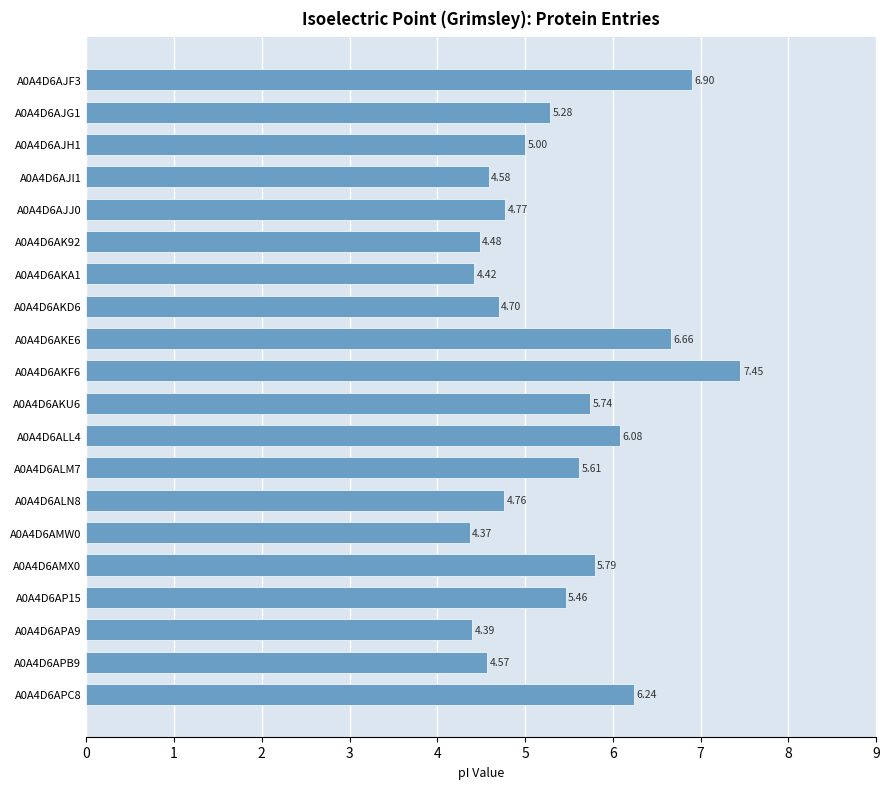

List the labels in order of value, largest first.

A0A4D6AKF6, A0A4D6AJF3, A0A4D6AKE6, A0A4D6APC8, A0A4D6ALL4, A0A4D6AMX0, A0A4D6AKU6, A0A4D6ALM7, A0A4D6AP15, A0A4D6AJG1, A0A4D6AJH1, A0A4D6AJJ0, A0A4D6ALN8, A0A4D6AKD6, A0A4D6AJI1, A0A4D6APB9, A0A4D6AK92, A0A4D6AKA1, A0A4D6APA9, A0A4D6AMW0